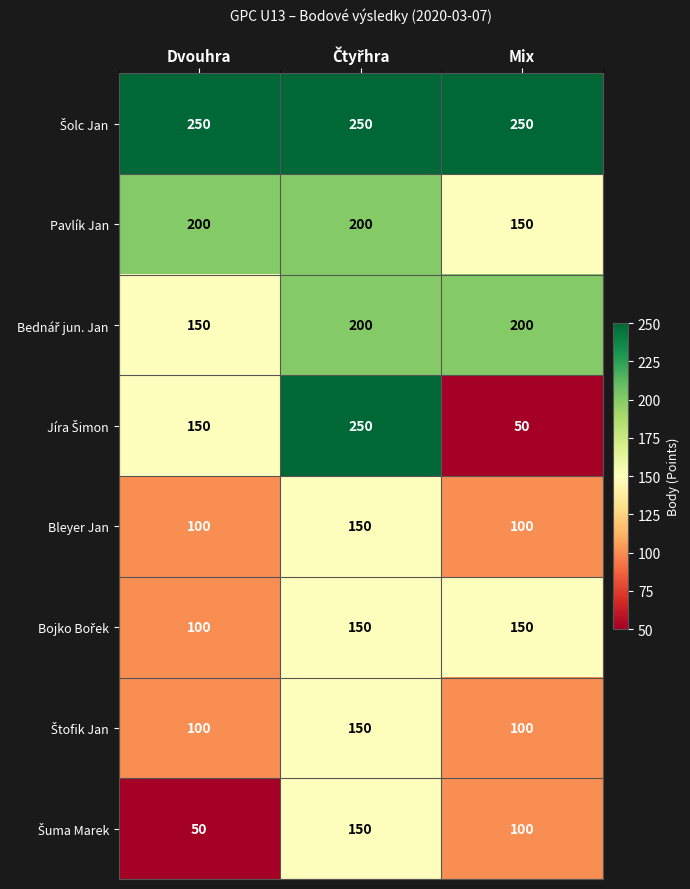

What is the spread (max minus min) of values at Dvouhra?

200